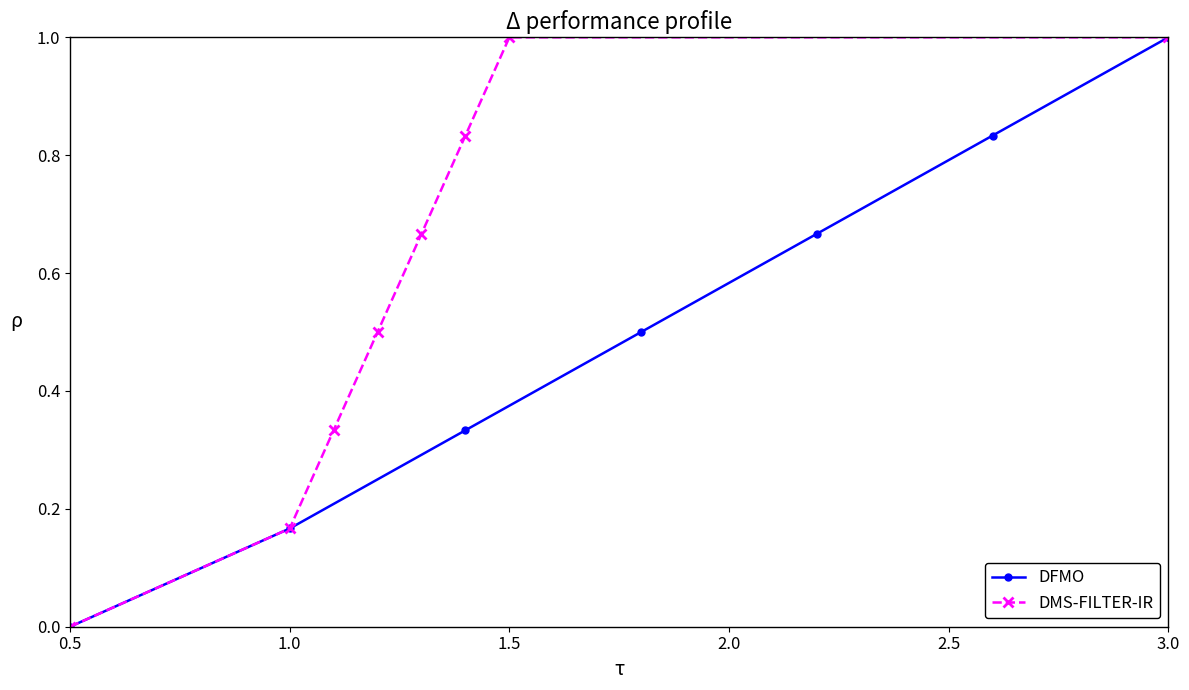

True or false: DMS-FILTER-IR has more than 2 interior local peaks.

False